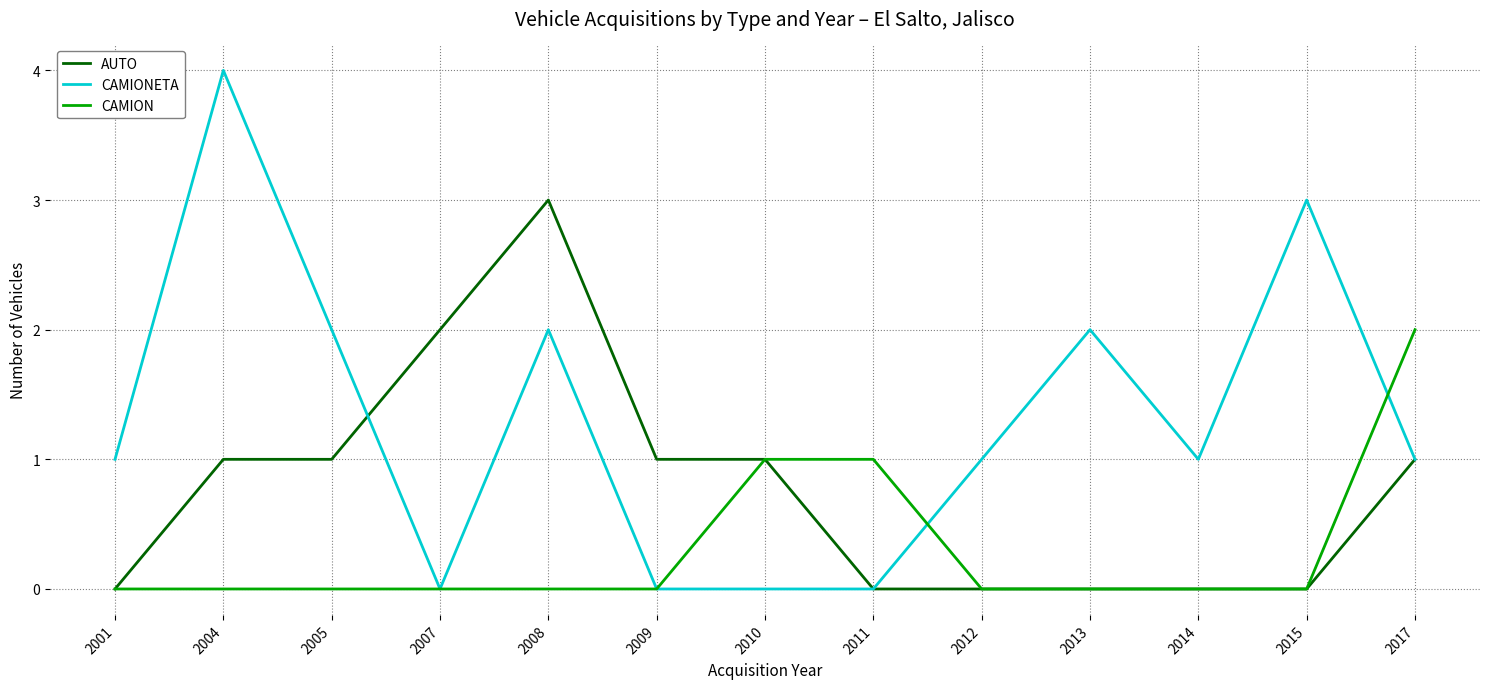

What is the approximate value of CAMIONETA at 2004?

4